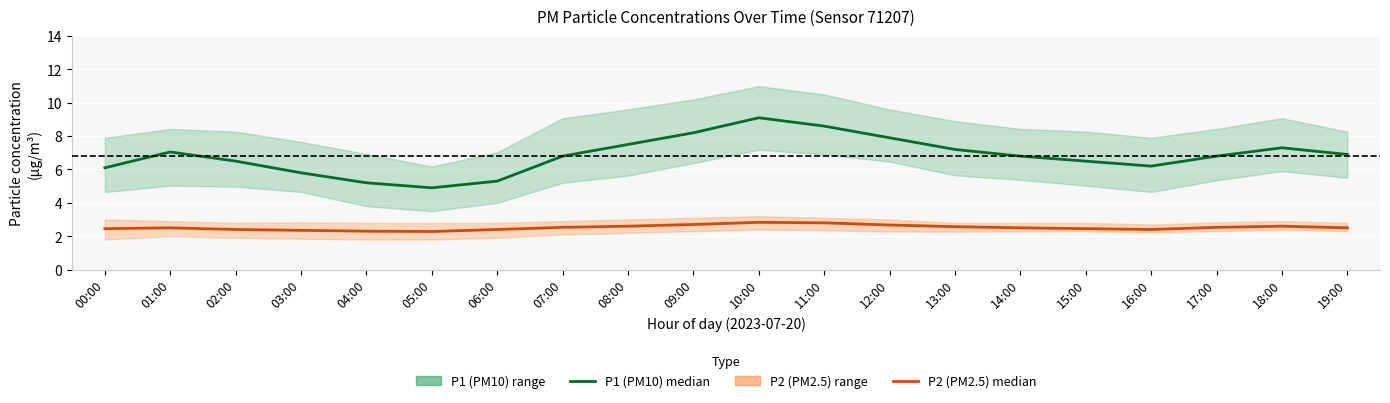

At which category does the chart reach its minimum across all series?

05:00